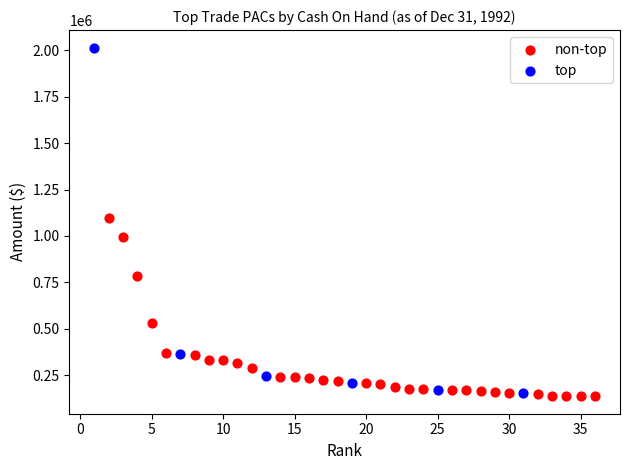

What are all the series names shown in the legend?

non-top, top